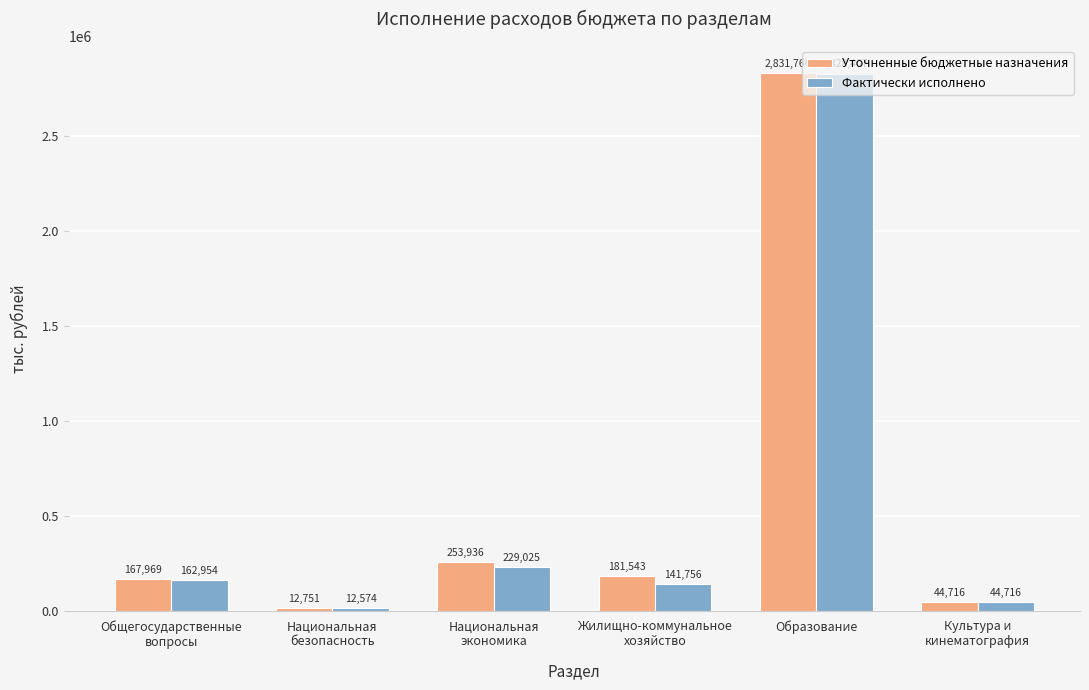

Which series has the largest range (max minus min)?

Уточненные бюджетные назначения